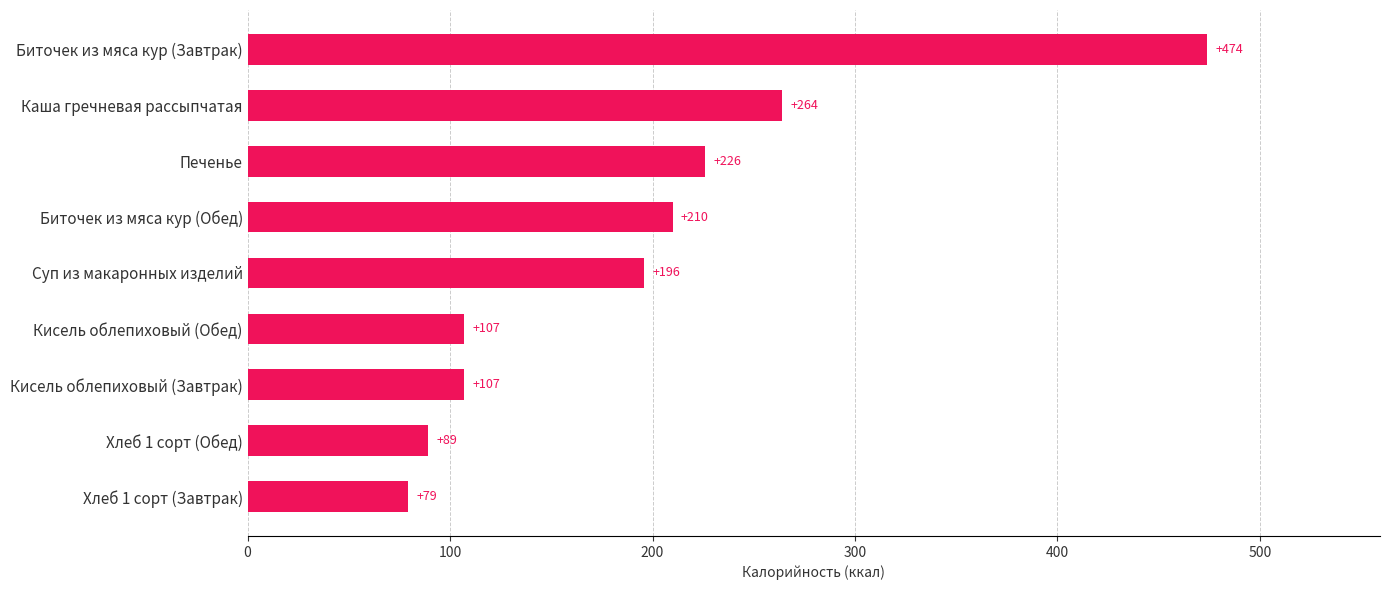

The value at Каша гречневая рассыпчатая is 383.0. True or false?

False